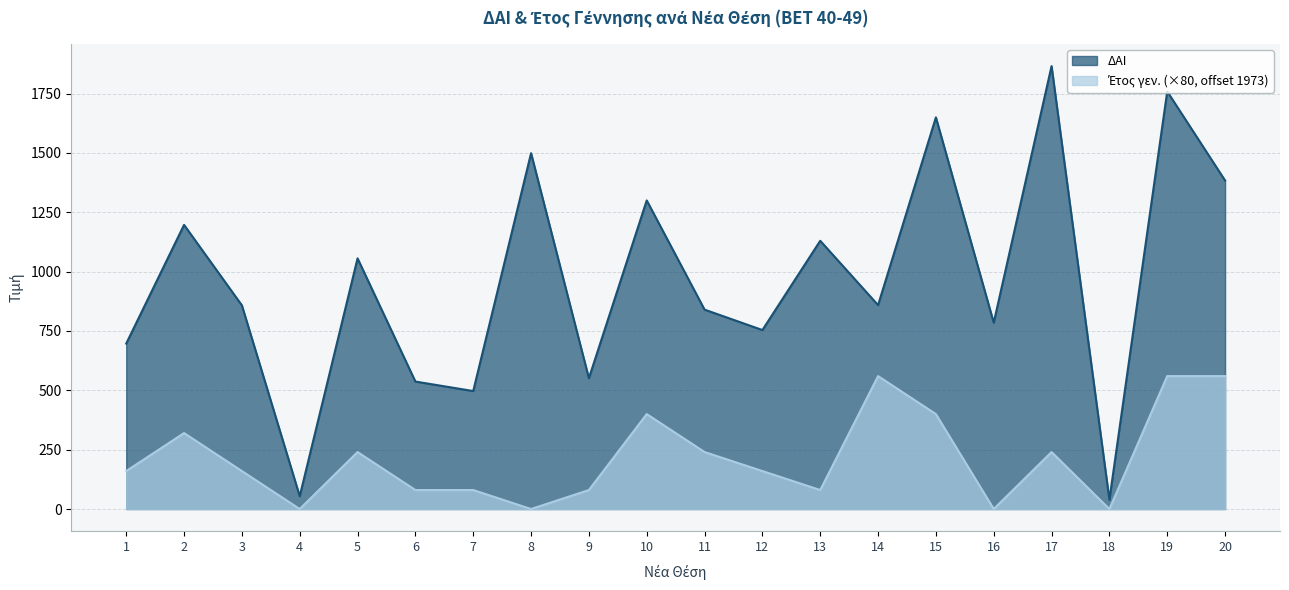

How many interior local valleys does the Έτος γεν. series have?

5